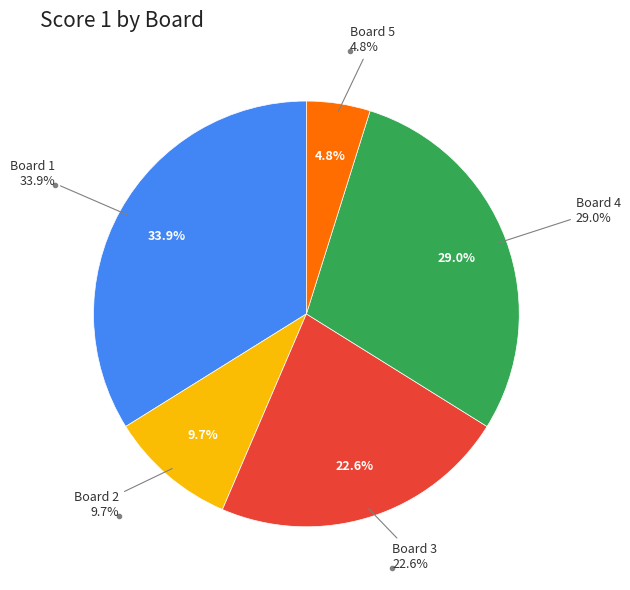

Is there any slice that represents more than half of the pie?

No